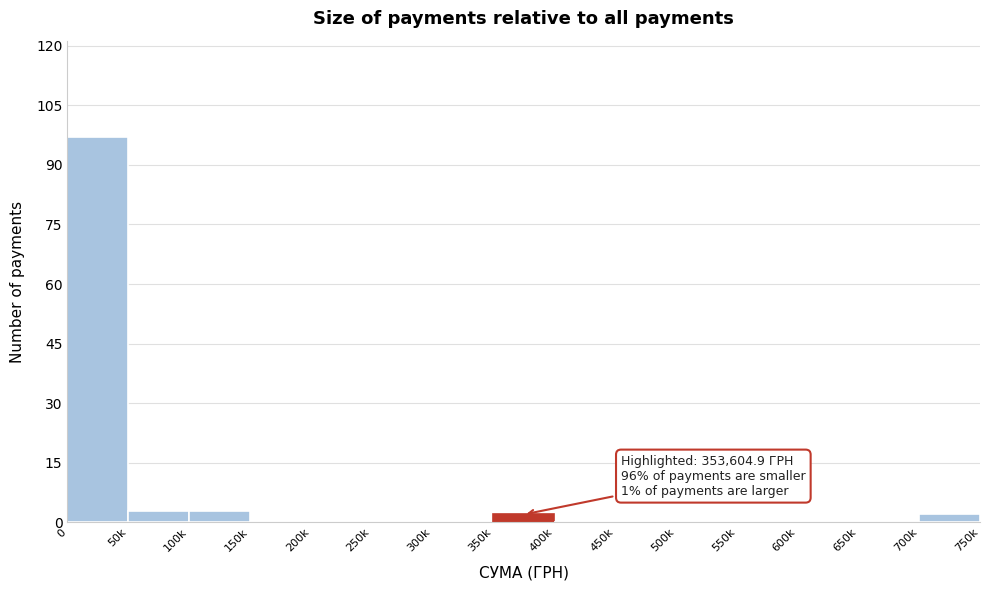

Reading right to left, transcribe all the data shown in this chart.

700k=2	650k=0	600k=0	550k=0	500k=0	450k=0	400k=0	350k=2	300k=0	250k=0	200k=0	150k=0	100k=3	50k=3	0=97